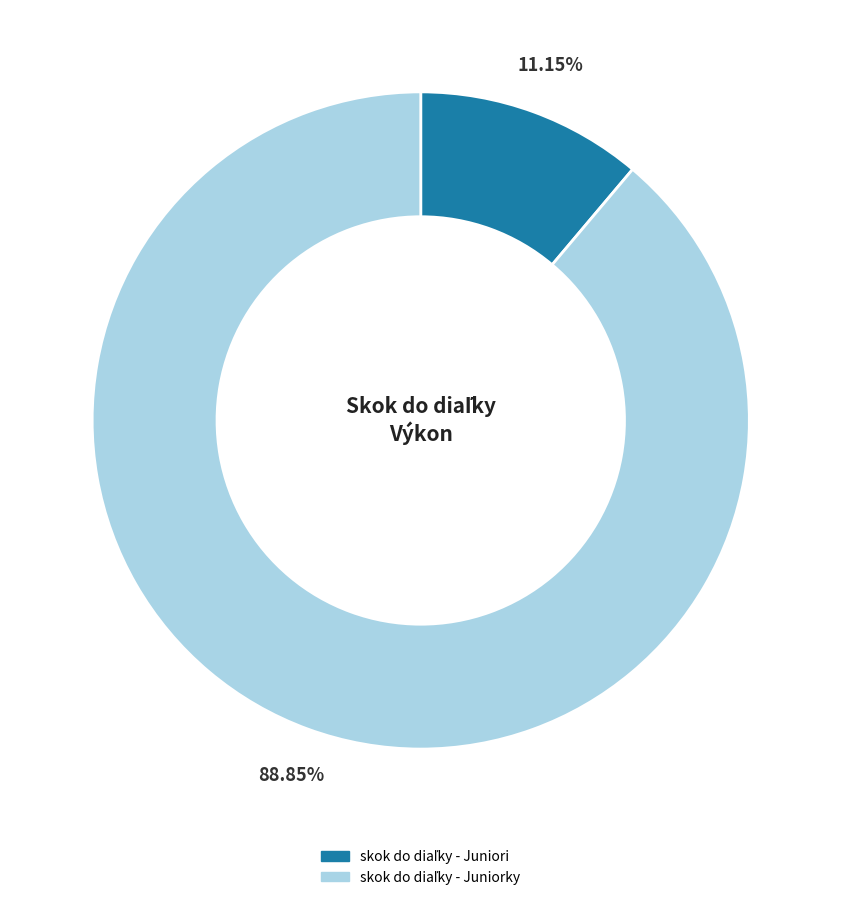

Does any single category account for the majority?

Yes